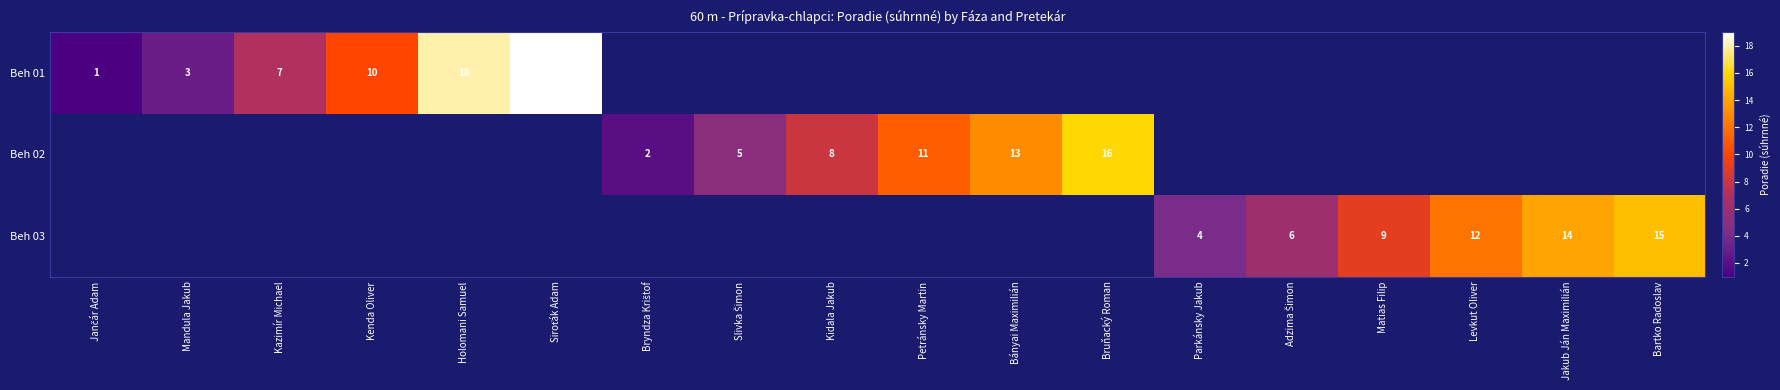

True or false: Beh 03 has a value of 23 at Bartko Radoslav.

False